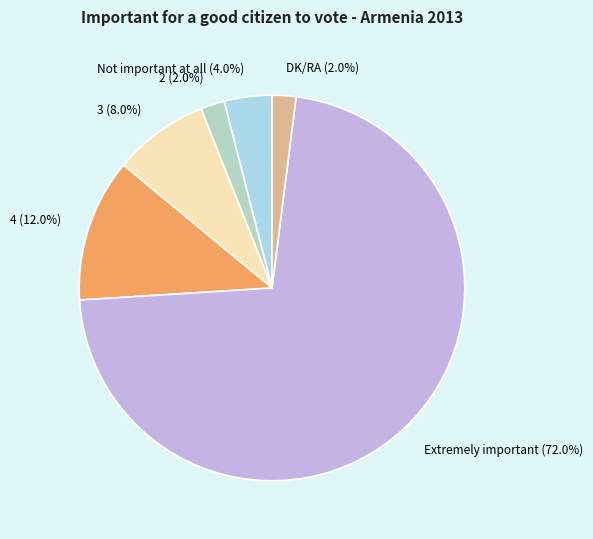

Is there any slice that represents more than half of the pie?

Yes